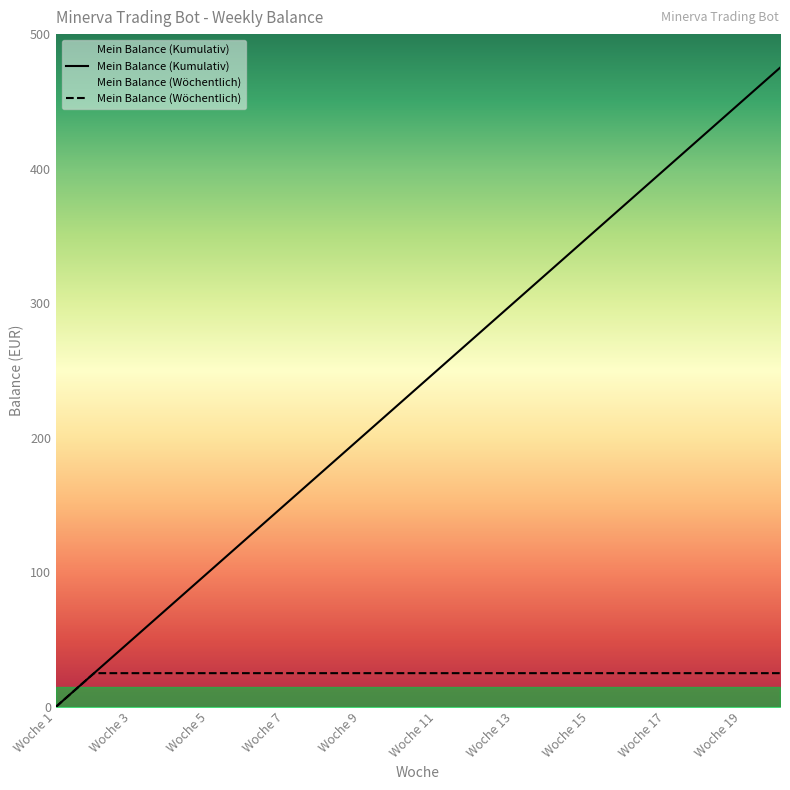

Read the Mein Balance (Wöchentlich) value at Woche 3, to the nearest 5.

25